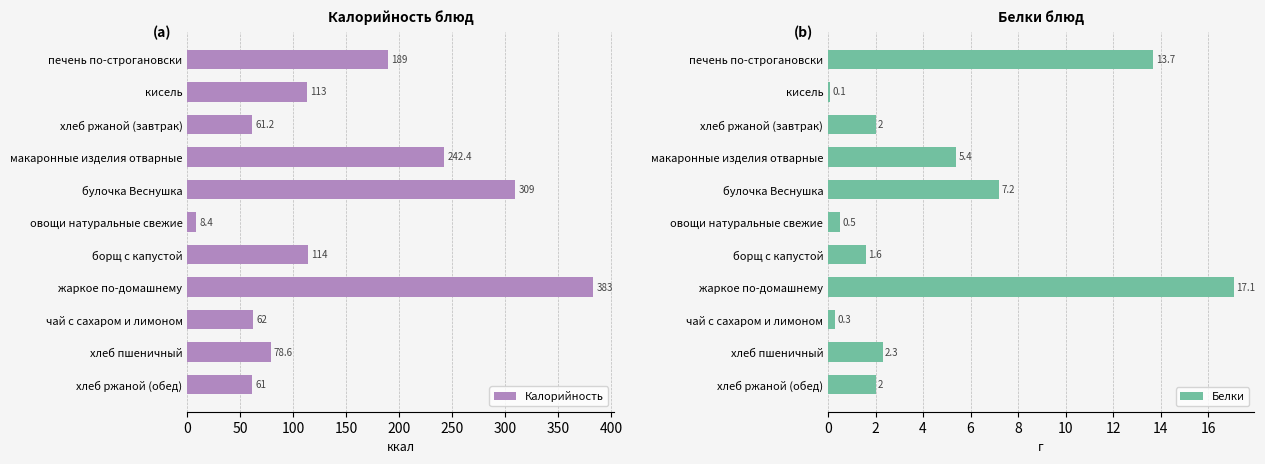

The Калорийность series shows 62.0 at чай с сахаром и лимоном. True or false?

True